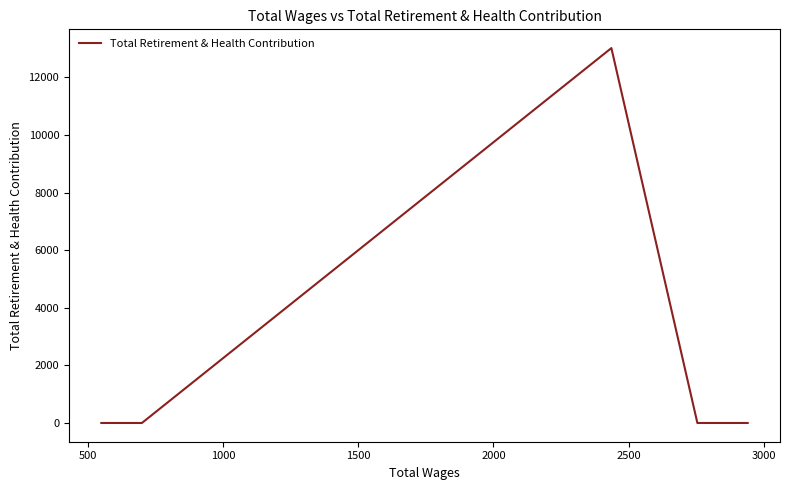

Reading left to right, transcribe all the data shown in this chart.

0	0	0	0	13013	13013	0	0	0	0